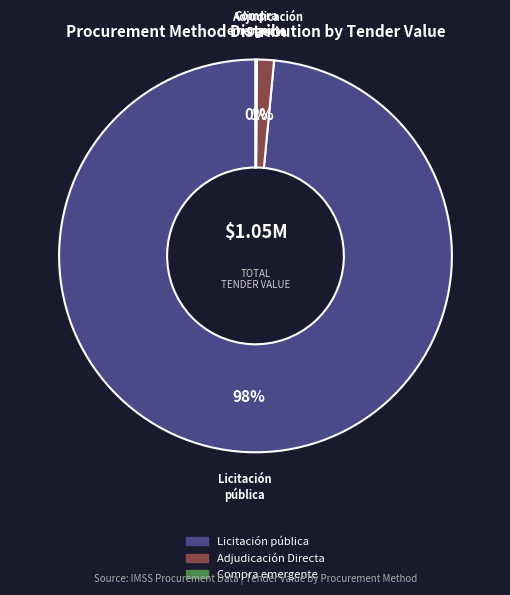

To the nearest percent, what is the average slice percentage?

33%